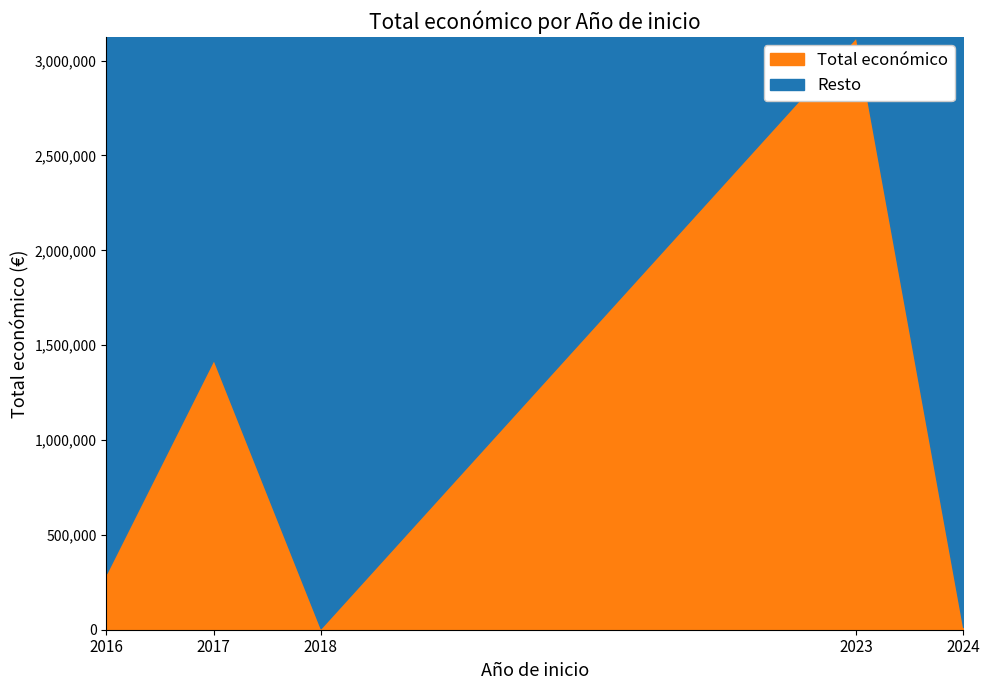

How many values are below 298790?

2